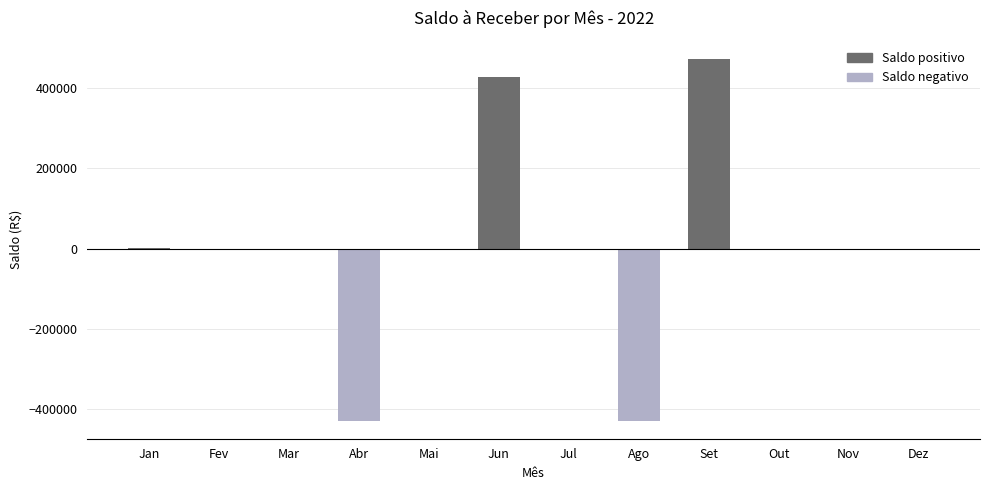

Which category has the highest value across all series?

Set